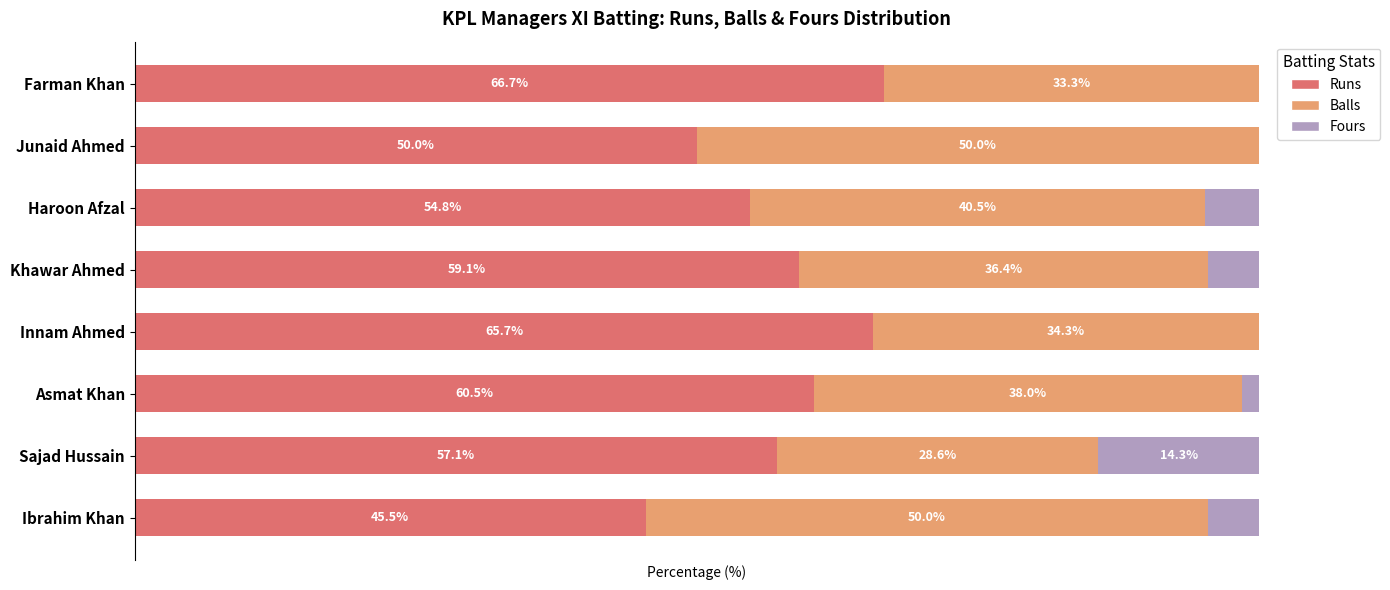

At which label does Runs reach its peak?

Farman Khan